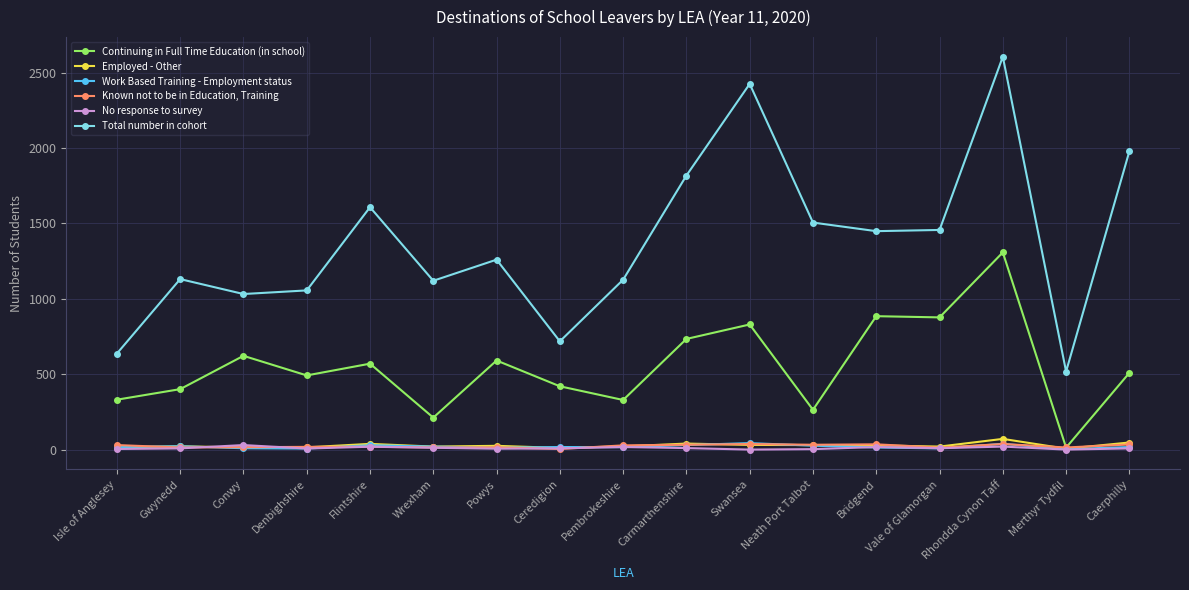

Rank the series at Carmarthenshire from lowest to highest value.

No response to survey, Work Based Training - Employment status, Known not to be in Education, Training, Employed - Other, Continuing in Full Time Education (in school), Total number in cohort